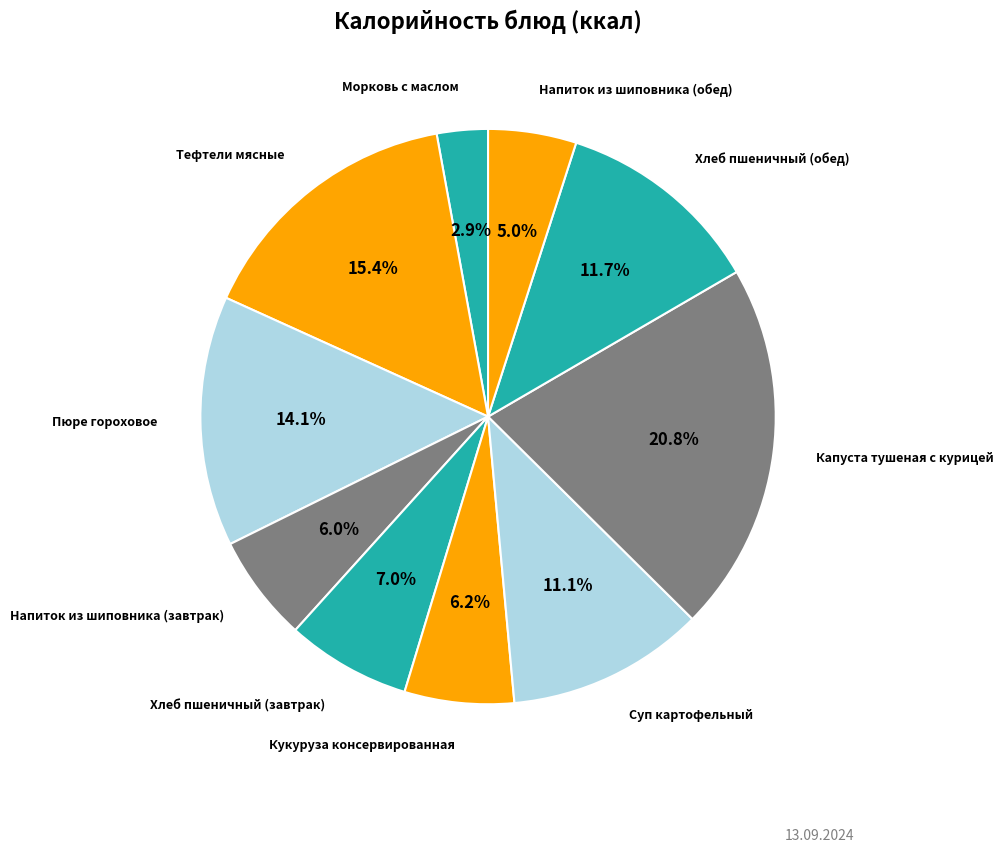

What is the smallest slice in the pie chart?

Морковь с маслом